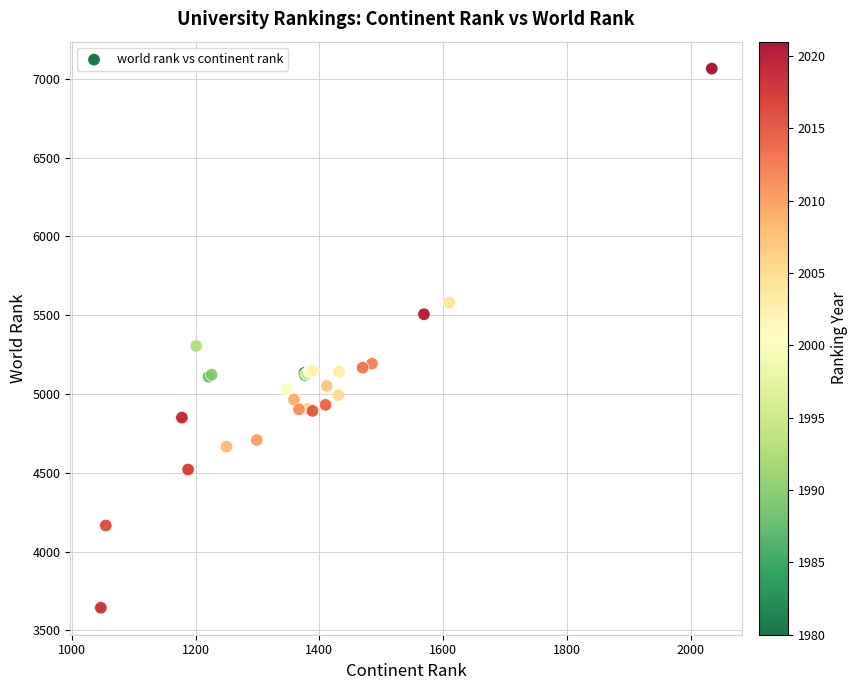

What Y value in the scatter plot is closest to 5354?

5305